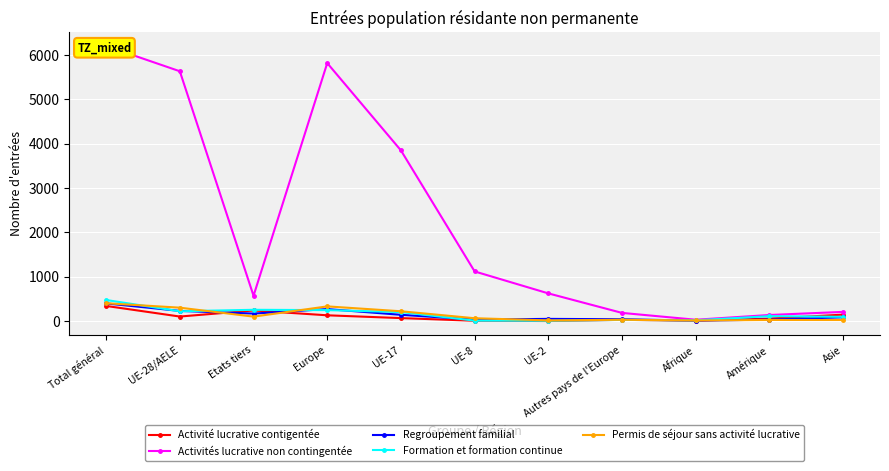

Where is the first local maximum for Activités lucrative non contingentée?

Europe